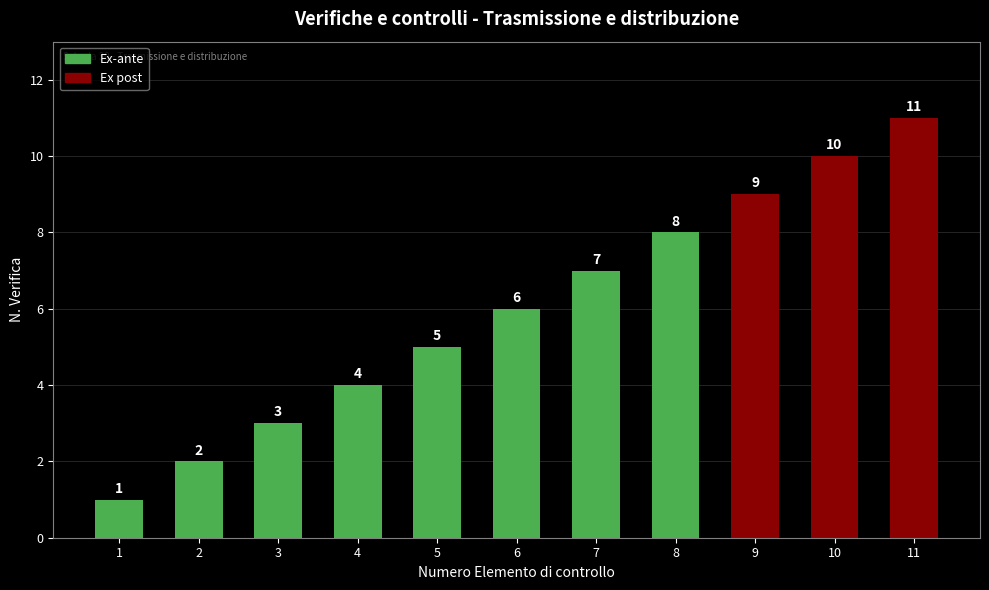

Is it true that the value at 8 is 8?

True